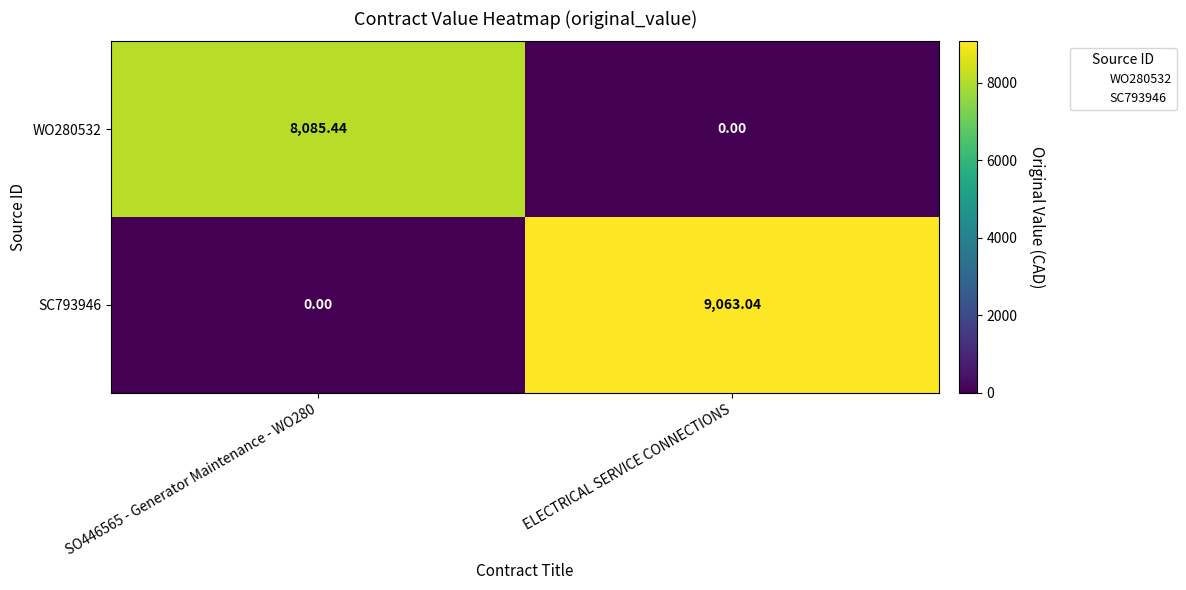

Which series has the largest range (max minus min)?

SC793946